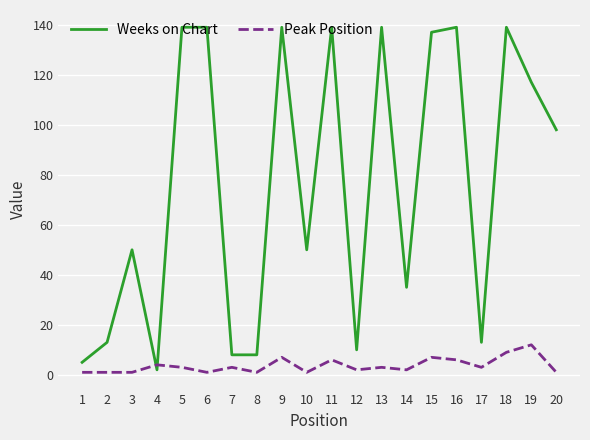

Rank the series by their maximum value, from highest to lowest.

Weeks on Chart, Peak Position